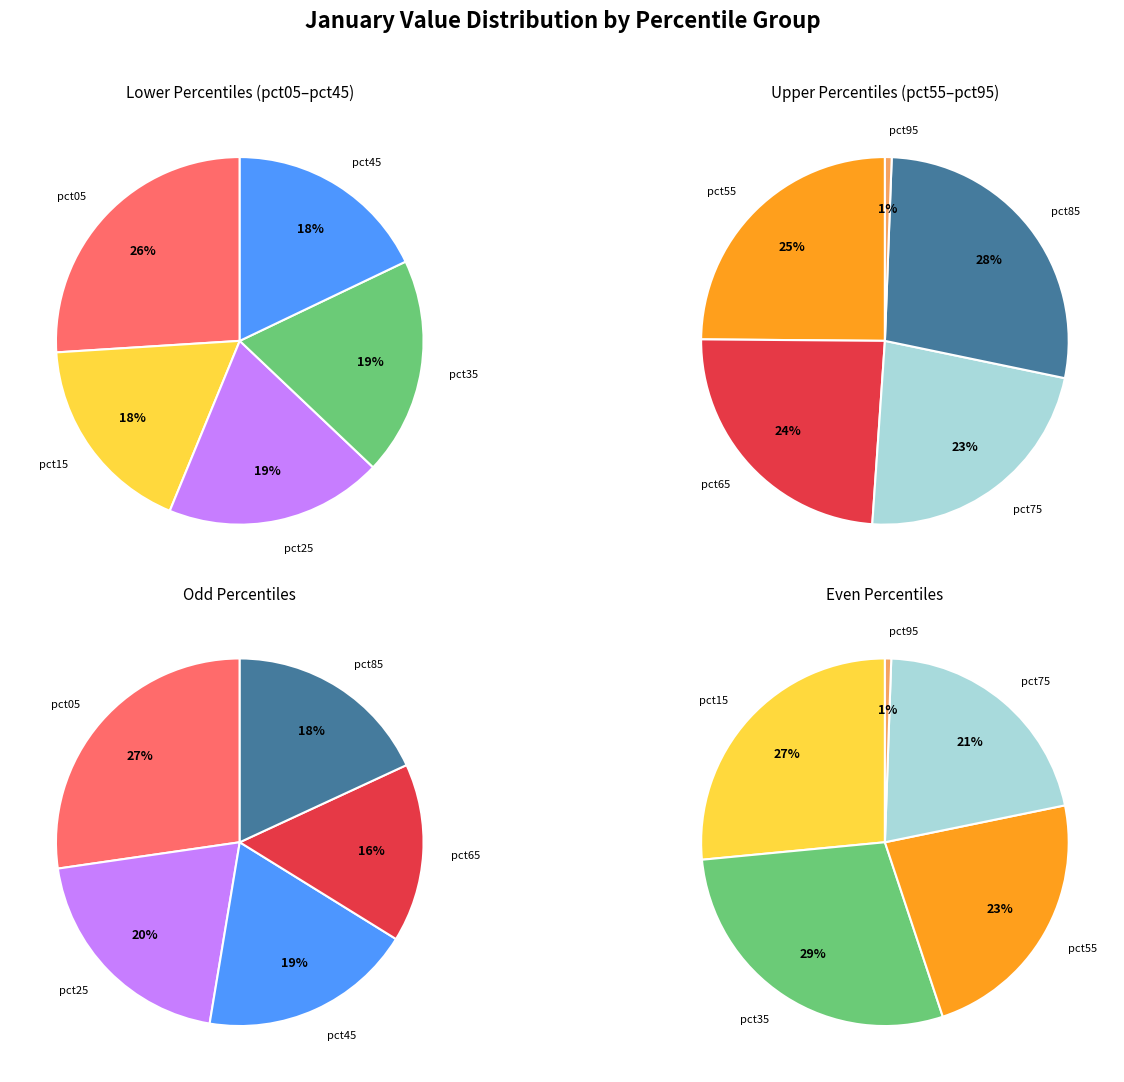

True or false: pct65 accounts for 1% of the total.

False